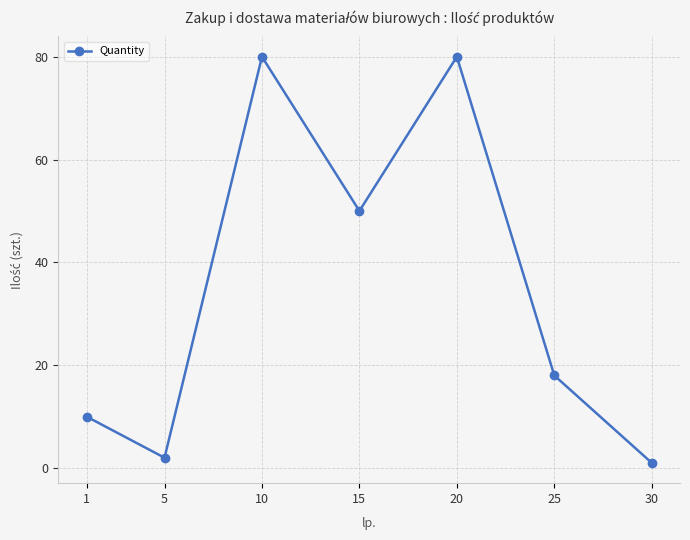

How many data points are less than 18?

3